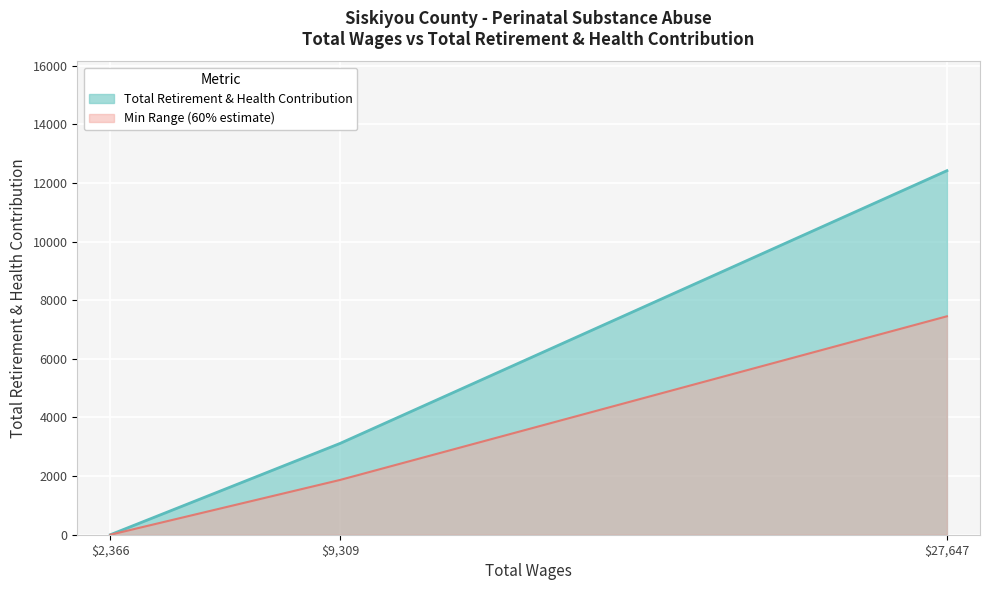

What position from the left is 9309.0?

2